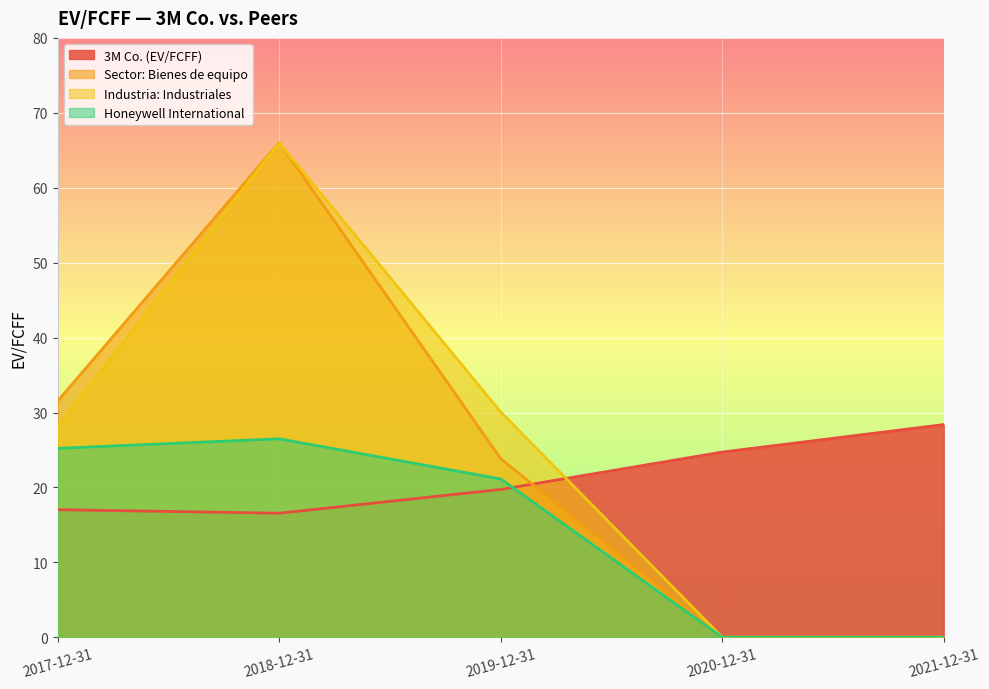

How many data points in Industria: Industriales are above 28?

3